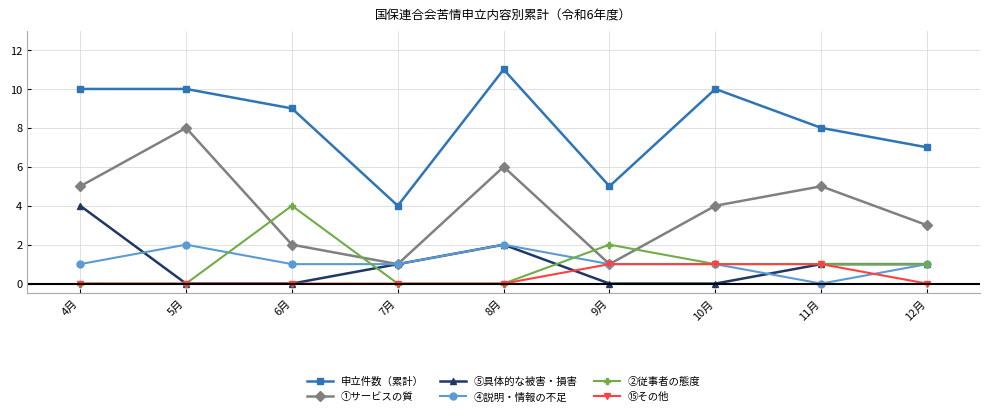

True or false: ①サービスの質 has a value of 3 at 12月.

True